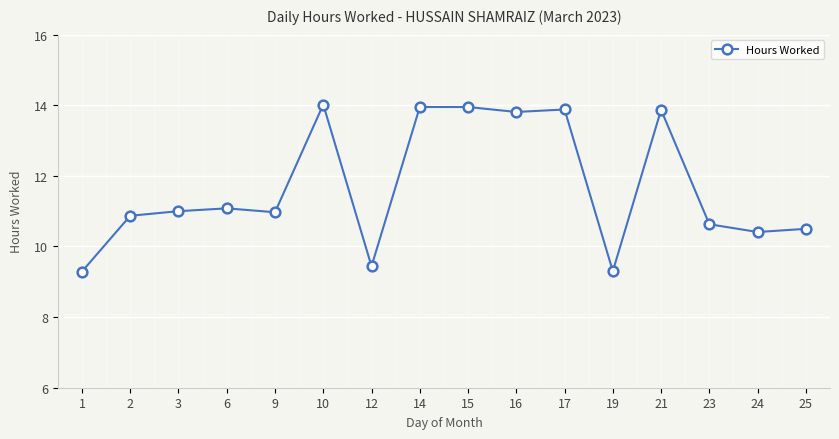

What is the sum of all values?

187.0